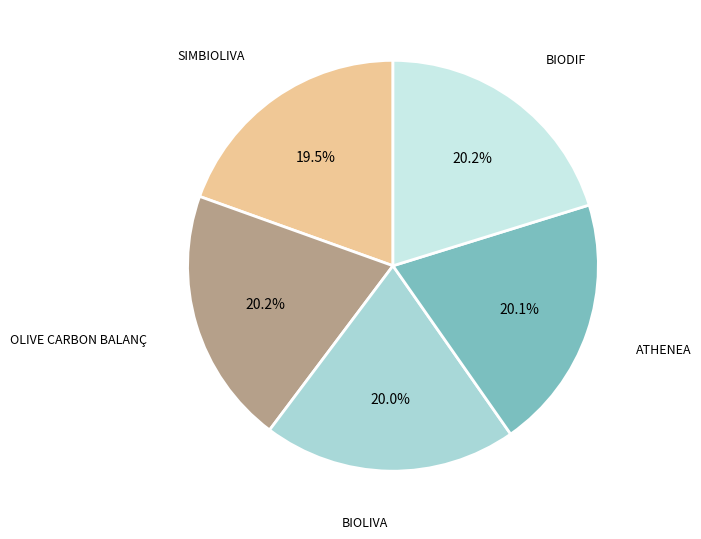

Count the number of slices in the pie.

5